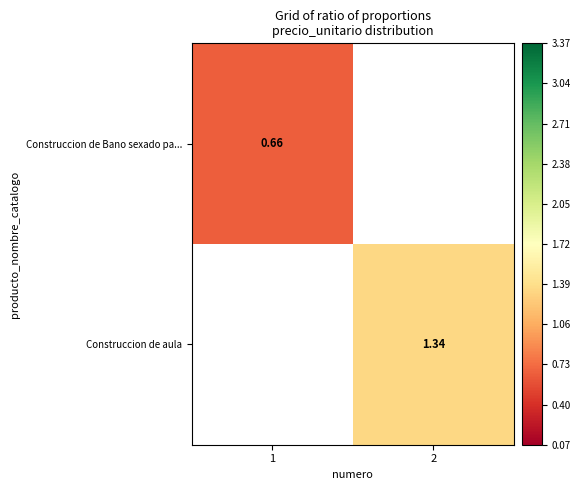

Which label corresponds to the smallest value in the chart?

1